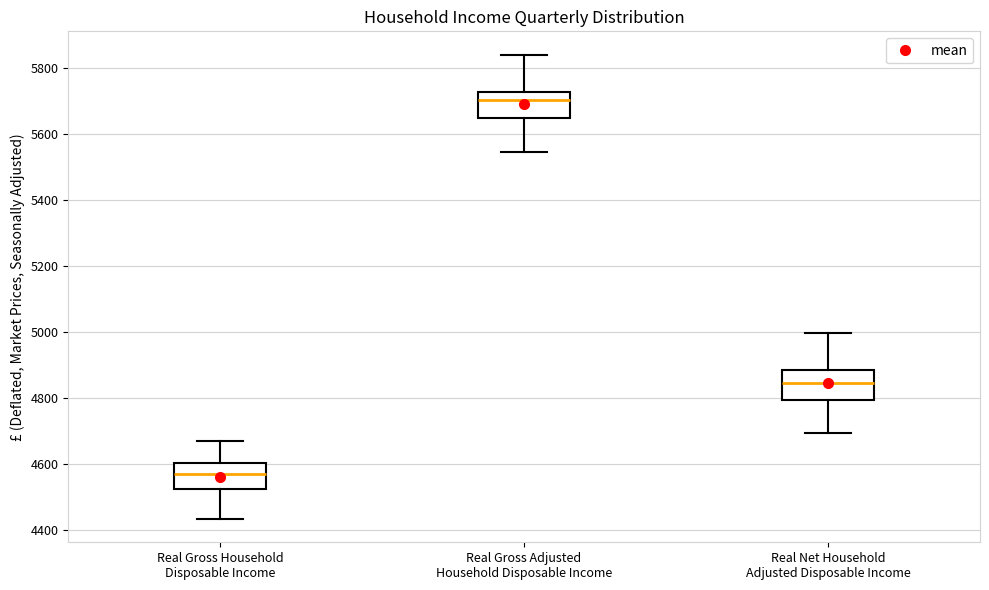

Reading left to right, transcribe this box plot: for each box, give where its median line is, the range the box spans, and where its two whiskers end, as read against the y-axis. The values are not printed on the chart, so give them approximately, as read against the axis.

Real Gross Household Disposable Income: median 4560, box 4520 to 4600, whiskers 4440 to 4680
Real Gross Adjusted Household Disposable Income: median 5700, box 5640 to 5720, whiskers 5540 to 5840
Real Net Household Adjusted Disposable Income: median 4840, box 4800 to 4880, whiskers 4700 to 5000